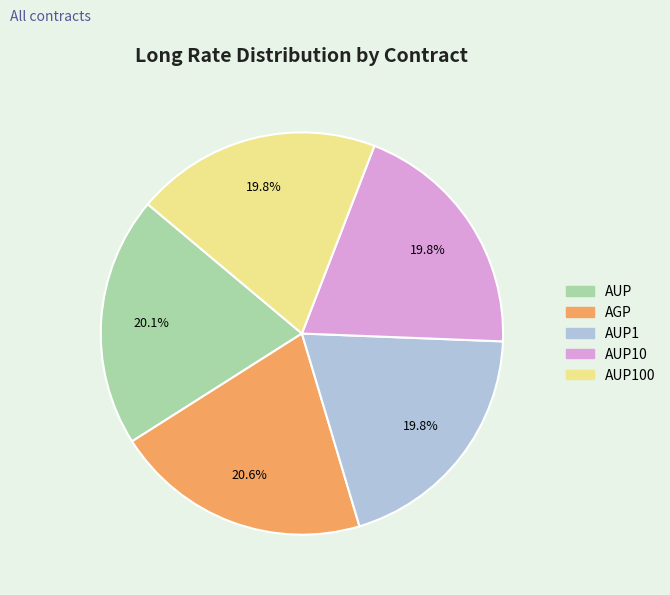

Count the number of slices in the pie.

5